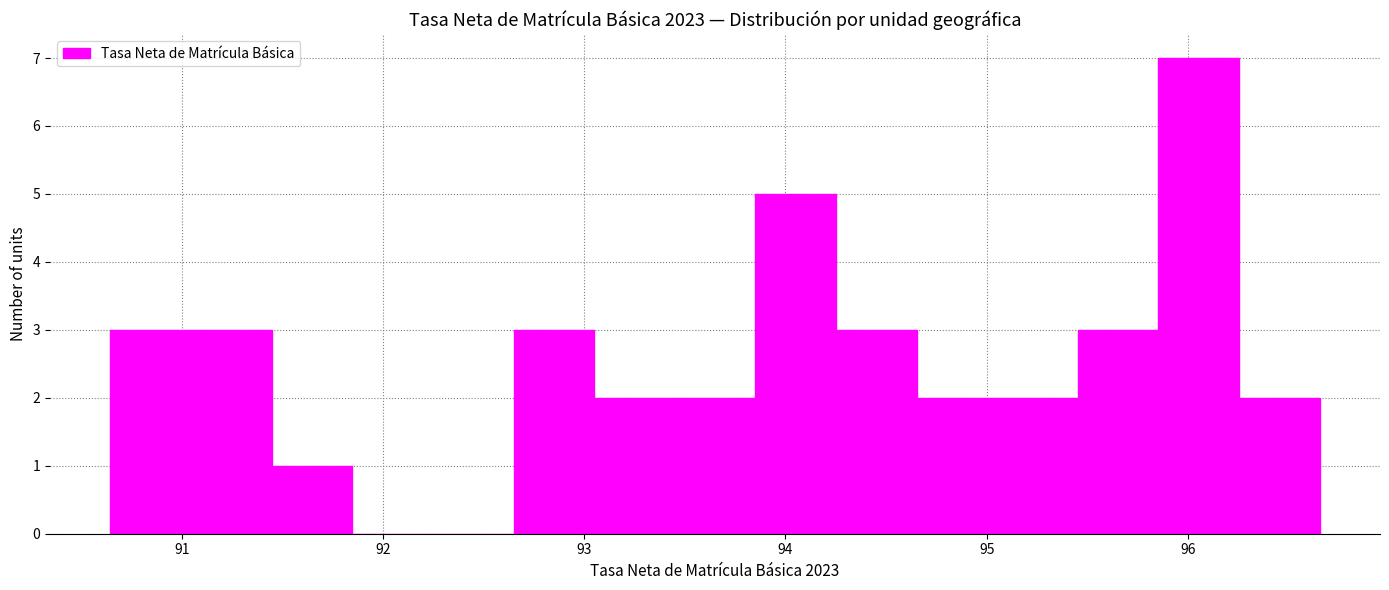

Reading left to right, list every bar in this chart as the range it spans on the x-axis followed by its height. Neither the bar edges nor the heights are printed on the chart, so give them approximately, as read against the axes.

90.6 to 91.0: 3
91.0 to 91.4: 3
91.4 to 91.8: 1
91.8 to 92.2: 0
92.2 to 92.6: 0
92.6 to 93.0: 3
93.0 to 93.4: 2
93.4 to 93.9: 2
93.9 to 94.3: 5
94.3 to 94.7: 3
94.7 to 95.1: 2
95.1 to 95.5: 2
95.5 to 95.9: 3
95.9 to 96.3: 7
96.3 to 96.7: 2